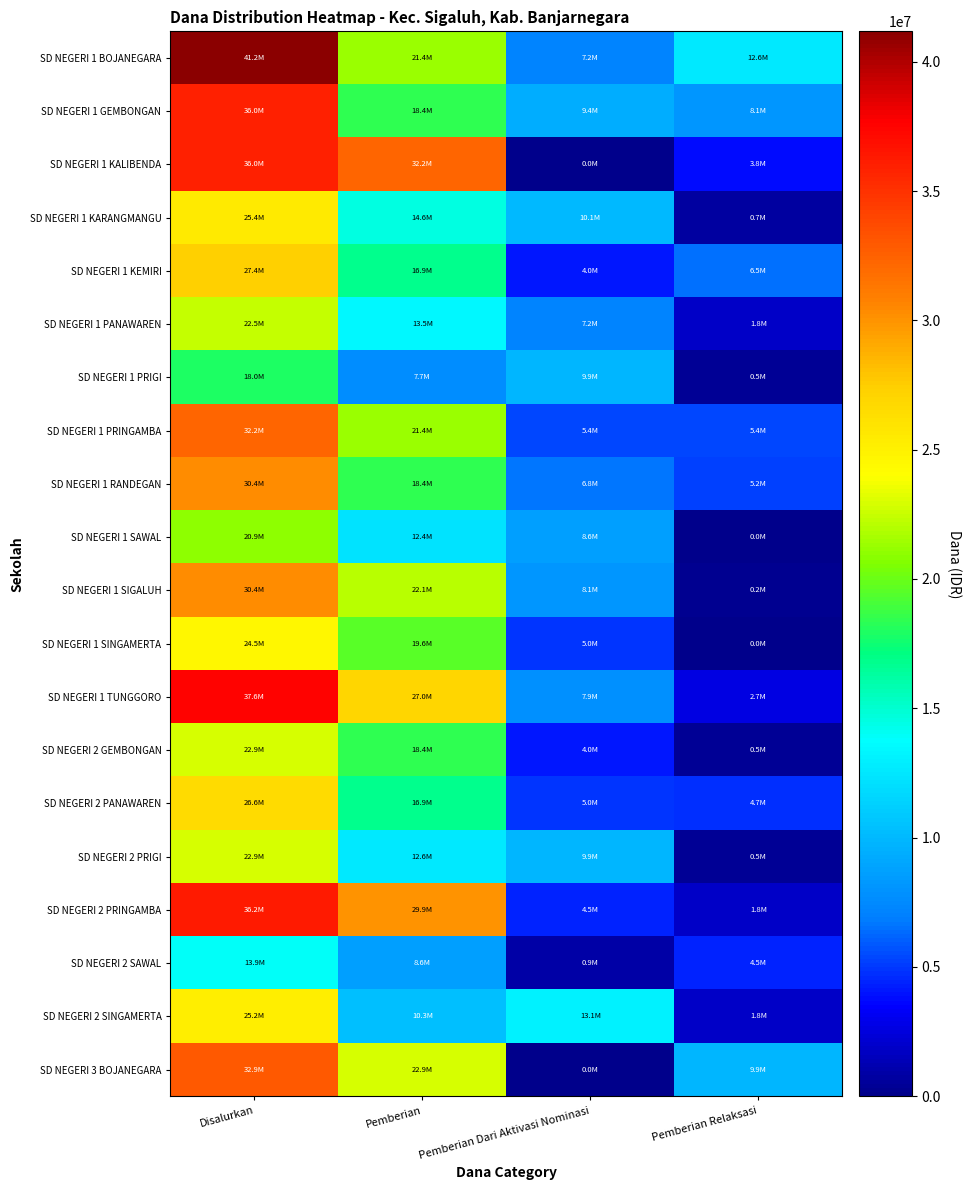

At Pemberian Relaksasi, list the series in order from largest to smallest.

SD NEGERI 1 BOJANEGARA, SD NEGERI 3 BOJANEGARA, SD NEGERI 1 GEMBONGAN, SD NEGERI 1 KEMIRI, SD NEGERI 1 PRINGAMBA, SD NEGERI 1 RANDEGAN, SD NEGERI 2 PANAWAREN, SD NEGERI 2 SAWAL, SD NEGERI 1 KALIBENDA, SD NEGERI 1 TUNGGORO, SD NEGERI 1 PANAWAREN, SD NEGERI 2 PRINGAMBA, SD NEGERI 2 SINGAMERTA, SD NEGERI 1 KARANGMANGU, SD NEGERI 1 PRIGI, SD NEGERI 2 GEMBONGAN, SD NEGERI 2 PRIGI, SD NEGERI 1 SIGALUH, SD NEGERI 1 SAWAL, SD NEGERI 1 SINGAMERTA